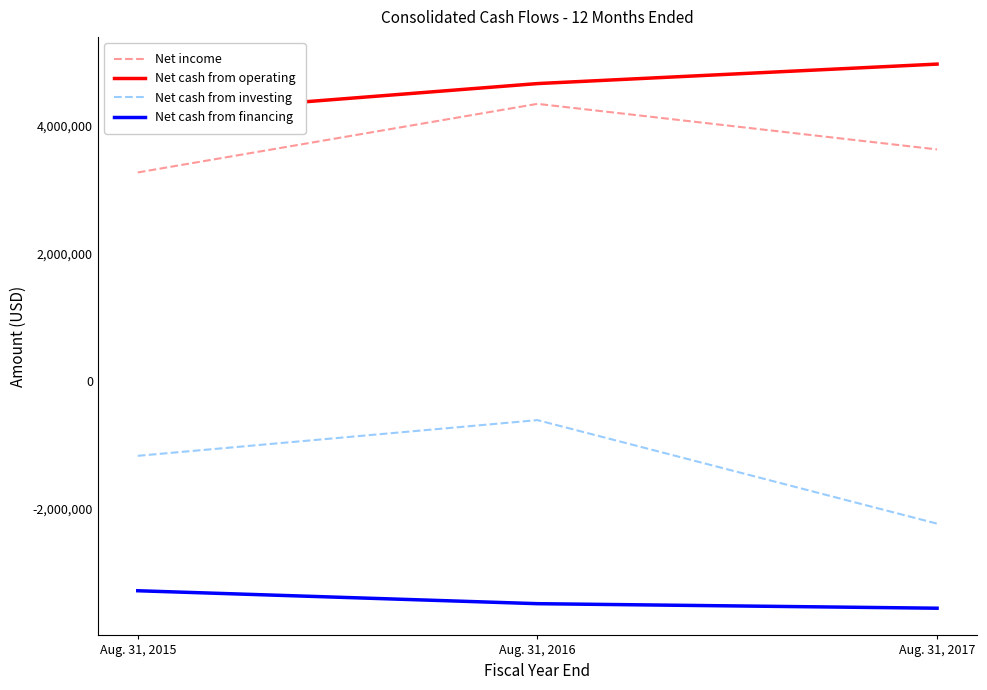

Reading left to right, what are all the values shown in this chart?

Net income: Aug. 31, 2015=3273789	Aug. 31, 2016=4349603	Aug. 31, 2017=3634932
Net cash from operating: Aug. 31, 2015=4176163	Aug. 31, 2016=4667400	Aug. 31, 2017=4973039
Net cash from investing: Aug. 31, 2015=-1170384	Aug. 31, 2016=-610350	Aug. 31, 2017=-2233879
Net cash from financing: Aug. 31, 2015=-3286322	Aug. 31, 2016=-3489218	Aug. 31, 2017=-3560235